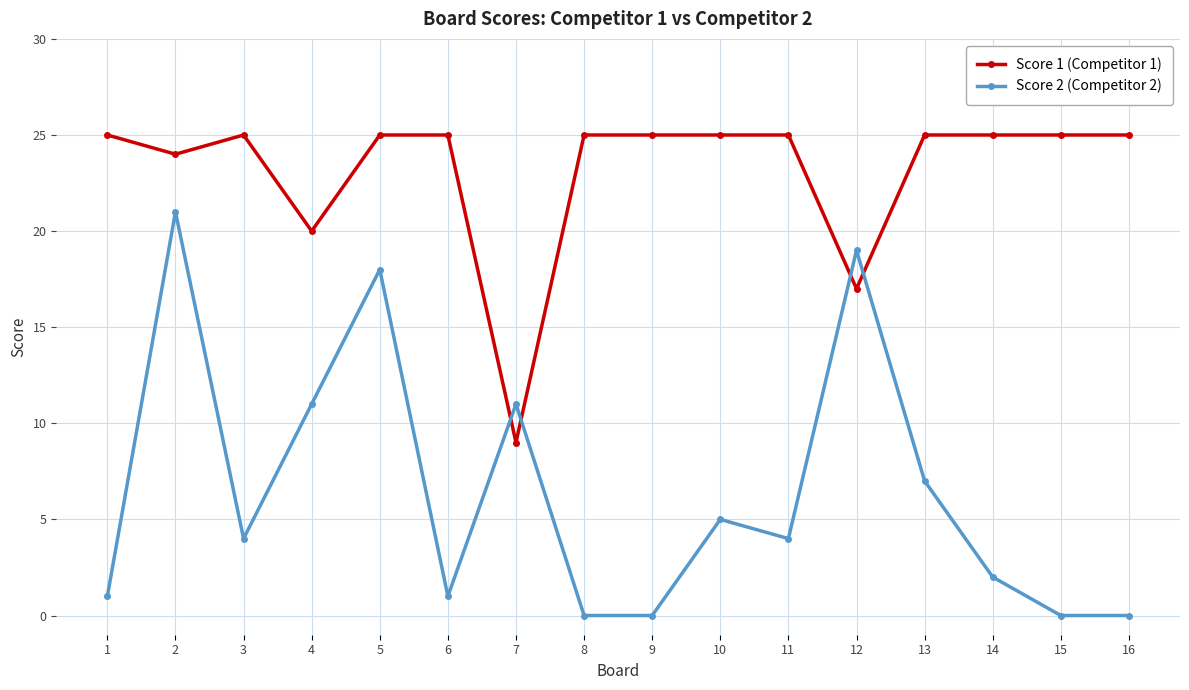

How many distinct data groups are displayed?

2